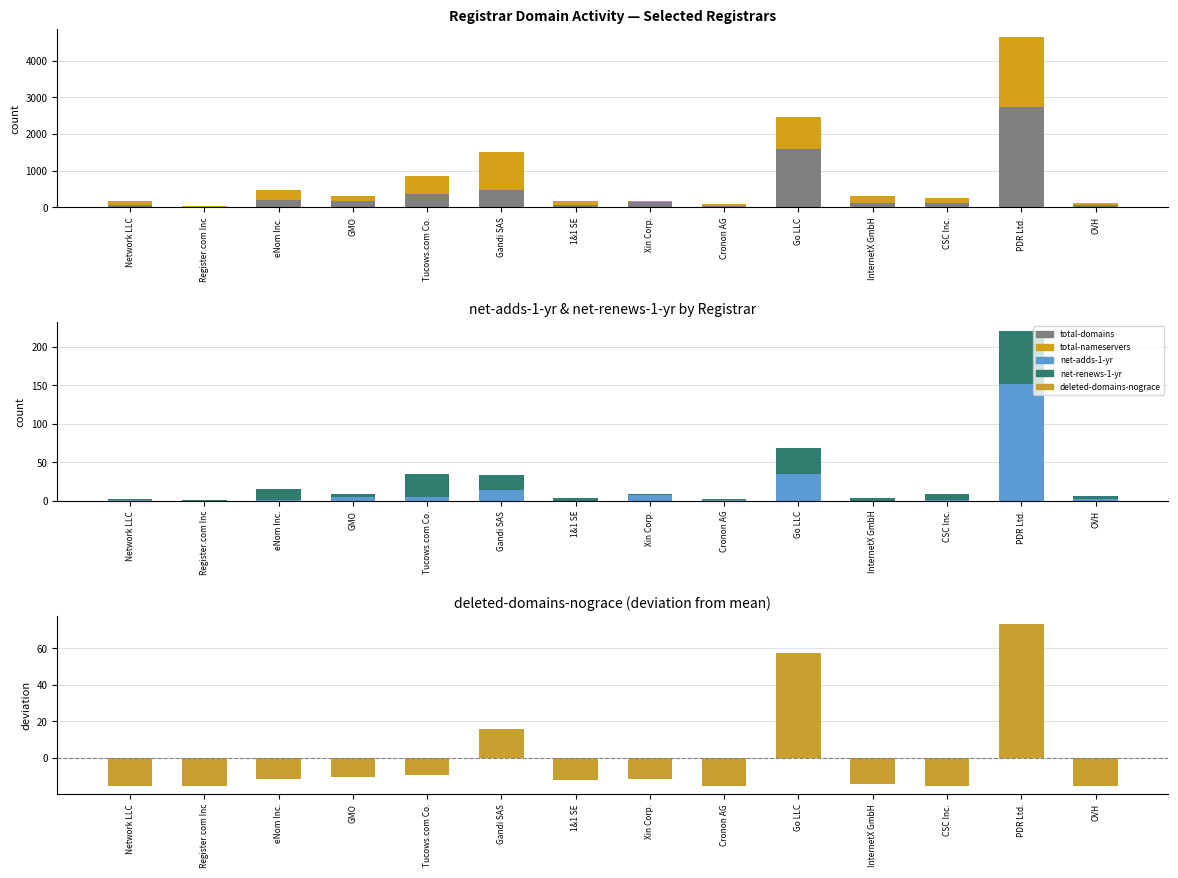

How many categories are shown in the chart?

14